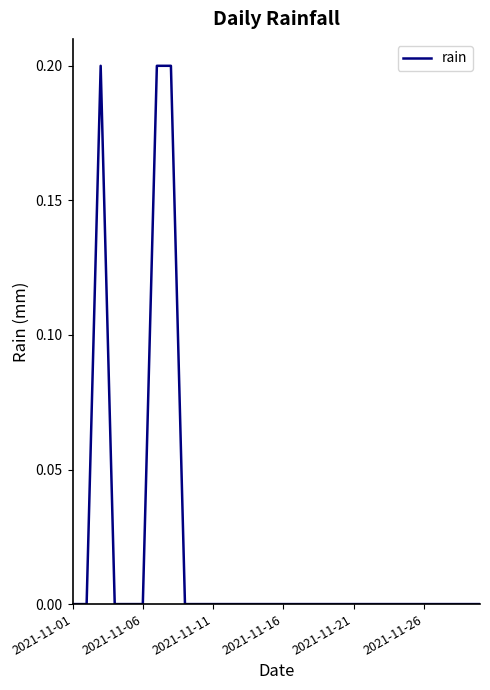

Is this an area chart (filled region under the line)?

No